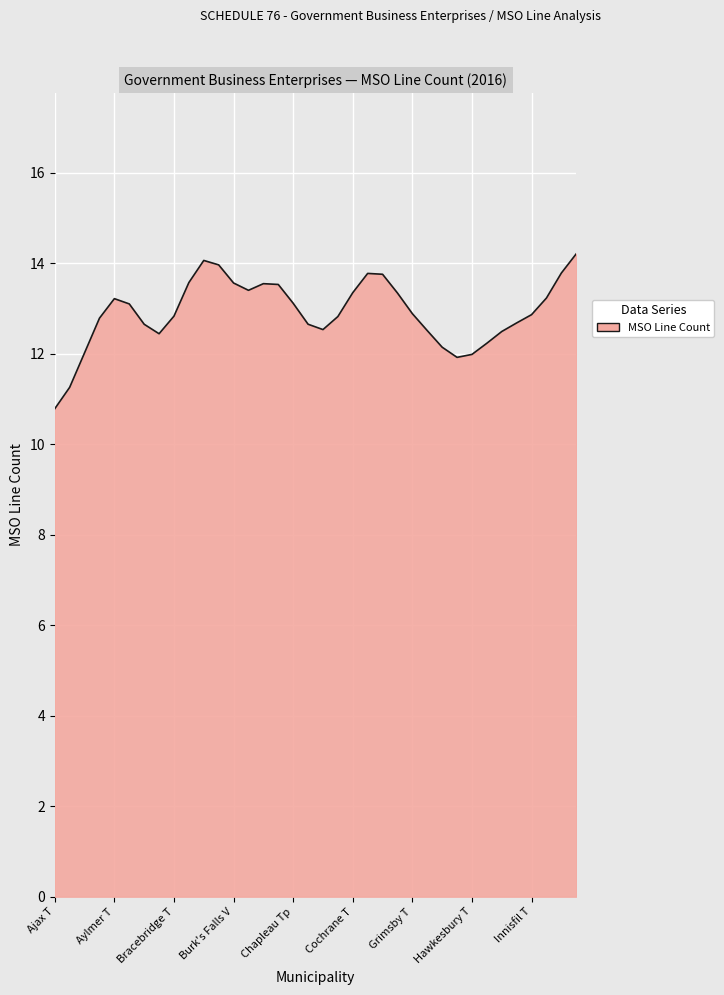

What is the maximum value shown in the chart?

14.2